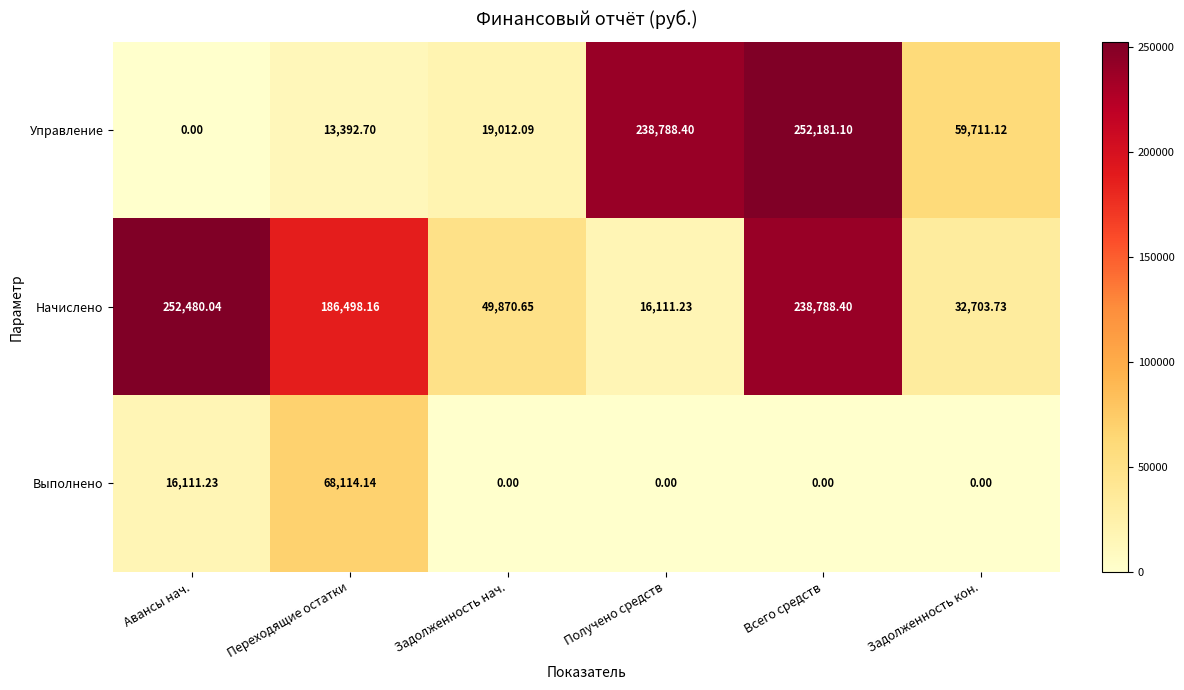

Which category has the highest value in the Управление series?

Всего средств